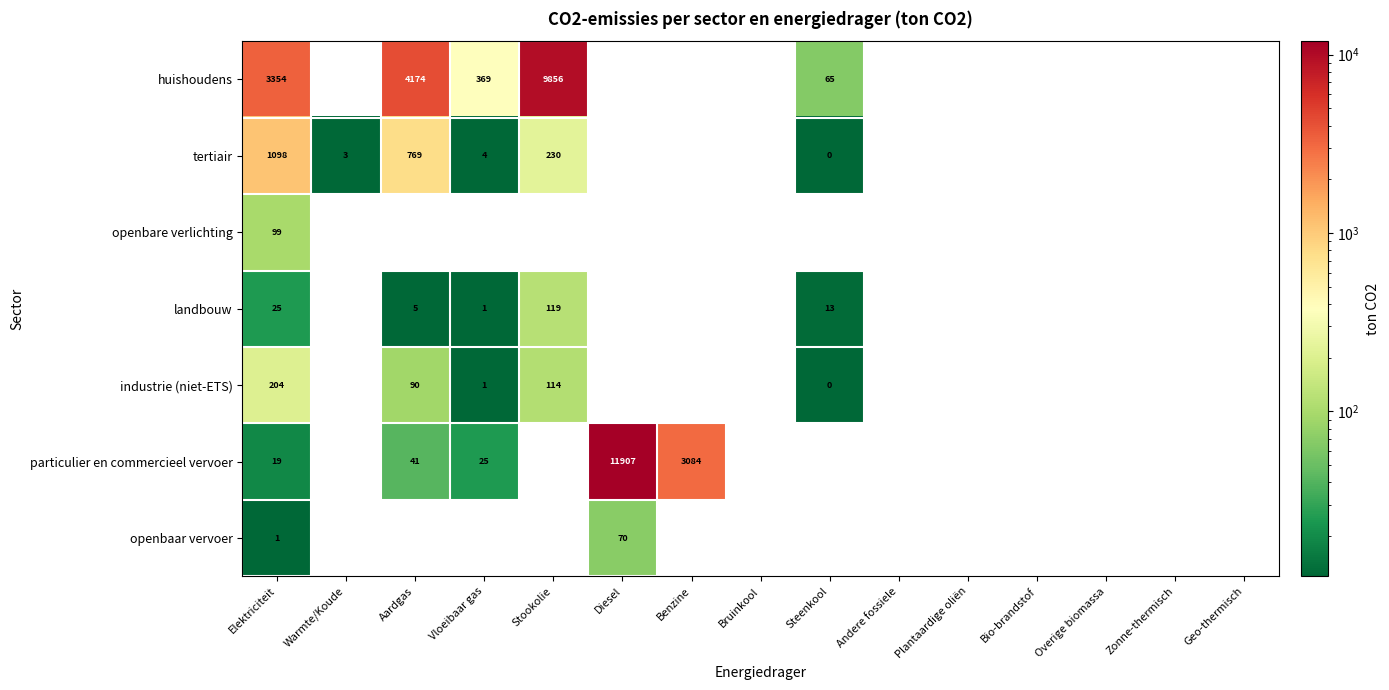

The tertiair series shows 3 at Vloeibaar gas. True or false?

False